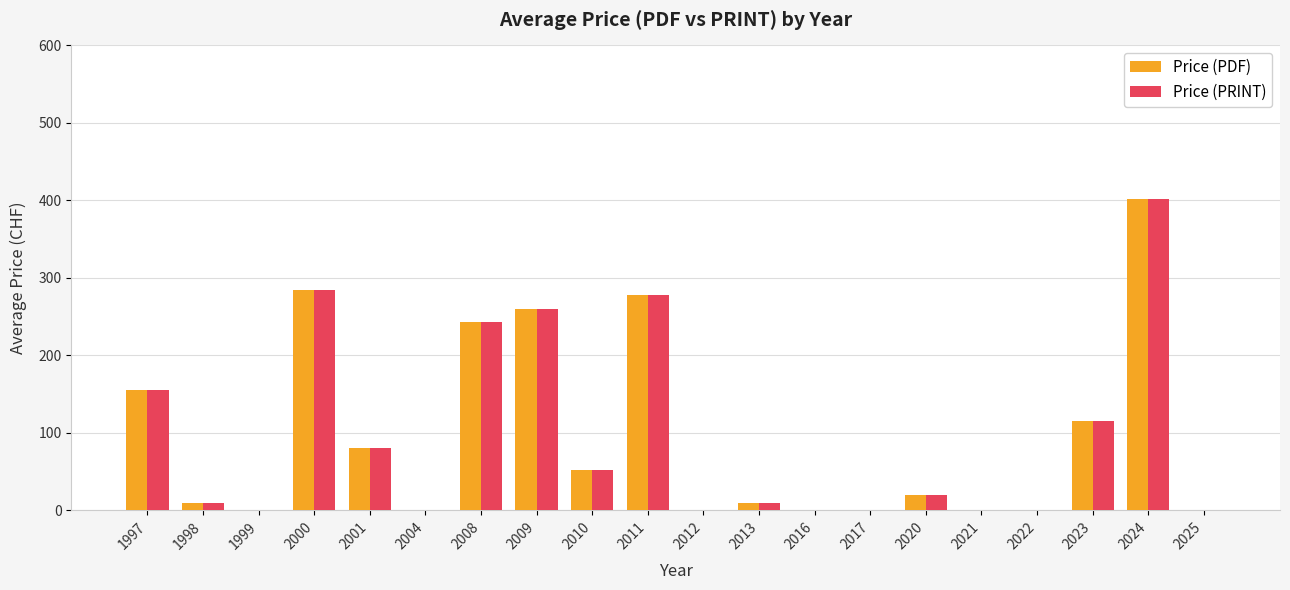

What are all the series names shown in the legend?

Price (PDF), Price (PRINT)